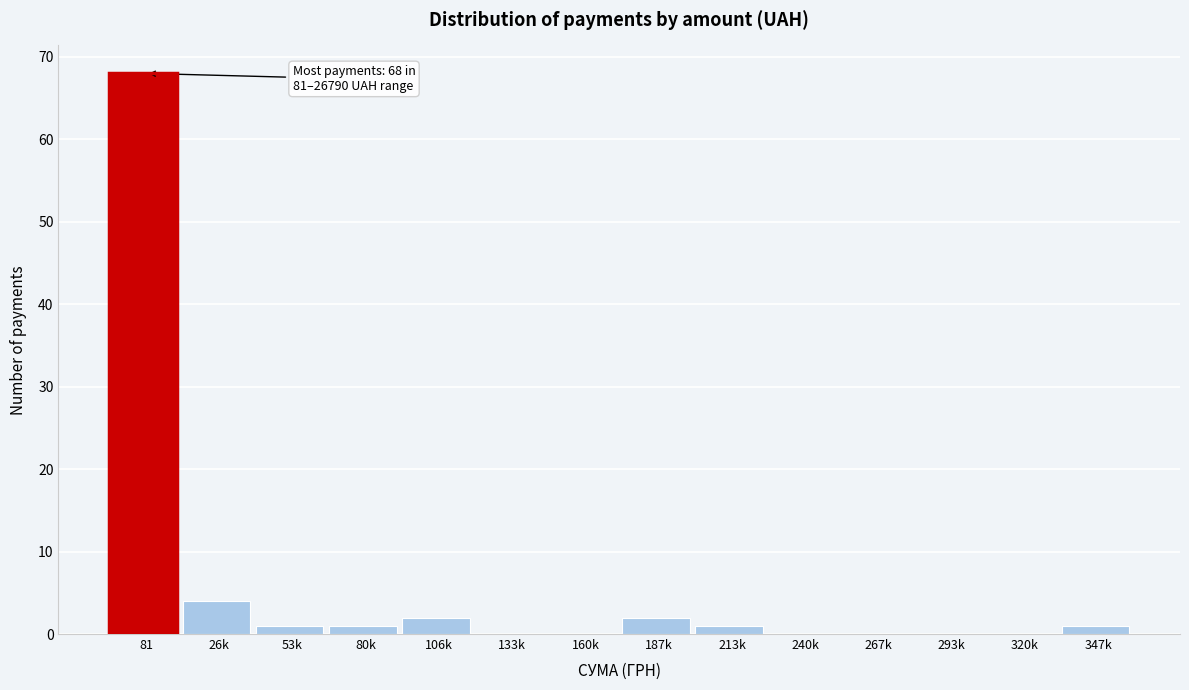

Reading left to right, list all the values displayed in this chart.

81=68	26k=4	53k=1	80k=1	106k=2	133k=0	160k=0	187k=2	213k=1	240k=0	267k=0	293k=0	320k=0	347k=1